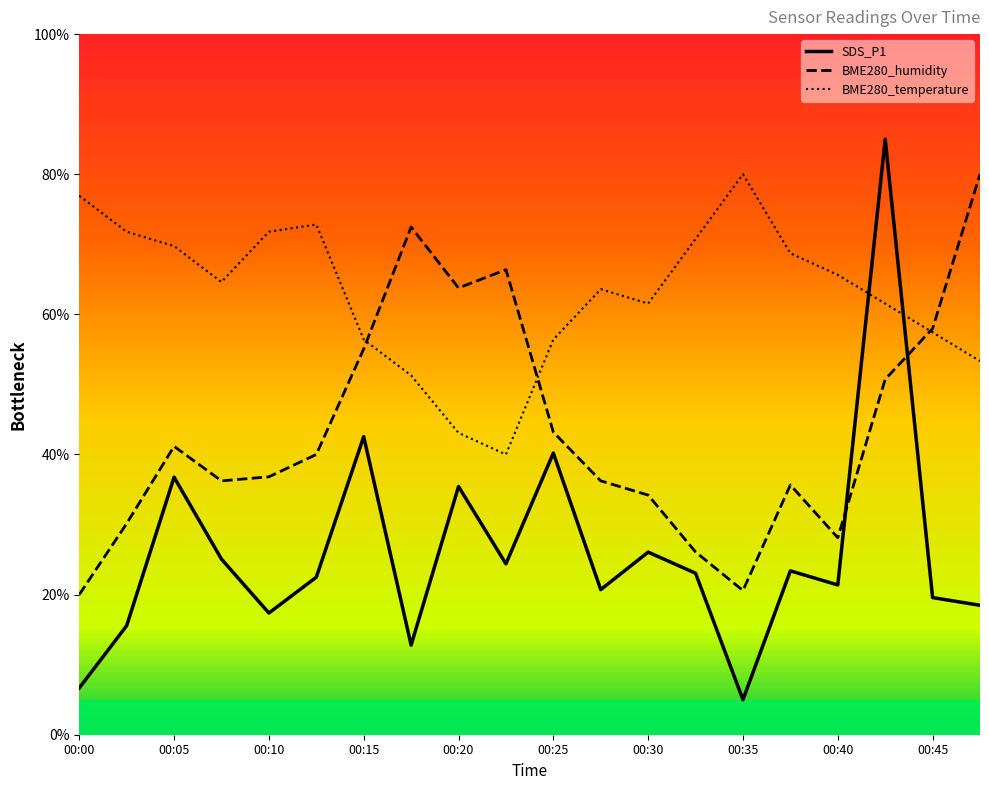

Reading left to right, extract all data points from this chart.

SDS_P1: 6.7	15.6	36.8	25.1	17.4	22.5	42.5	12.8	35.4	24.4	40.2	20.7	26.1	23.1	5.0	23.4	21.4	85.0	19.6	18.5
BME280_humidity: 20.0	30.1	41.2	36.2	36.8	40.0	55.1	72.5	63.8	66.4	43.2	36.2	34.2	26.1	20.6	35.7	28.1	50.7	58.0	80.0
BME280_temperature: 76.9	71.8	69.7	64.6	71.8	72.8	56.4	51.3	43.1	40.0	56.4	63.6	61.5	70.8	80.0	68.7	65.6	61.5	57.4	53.3